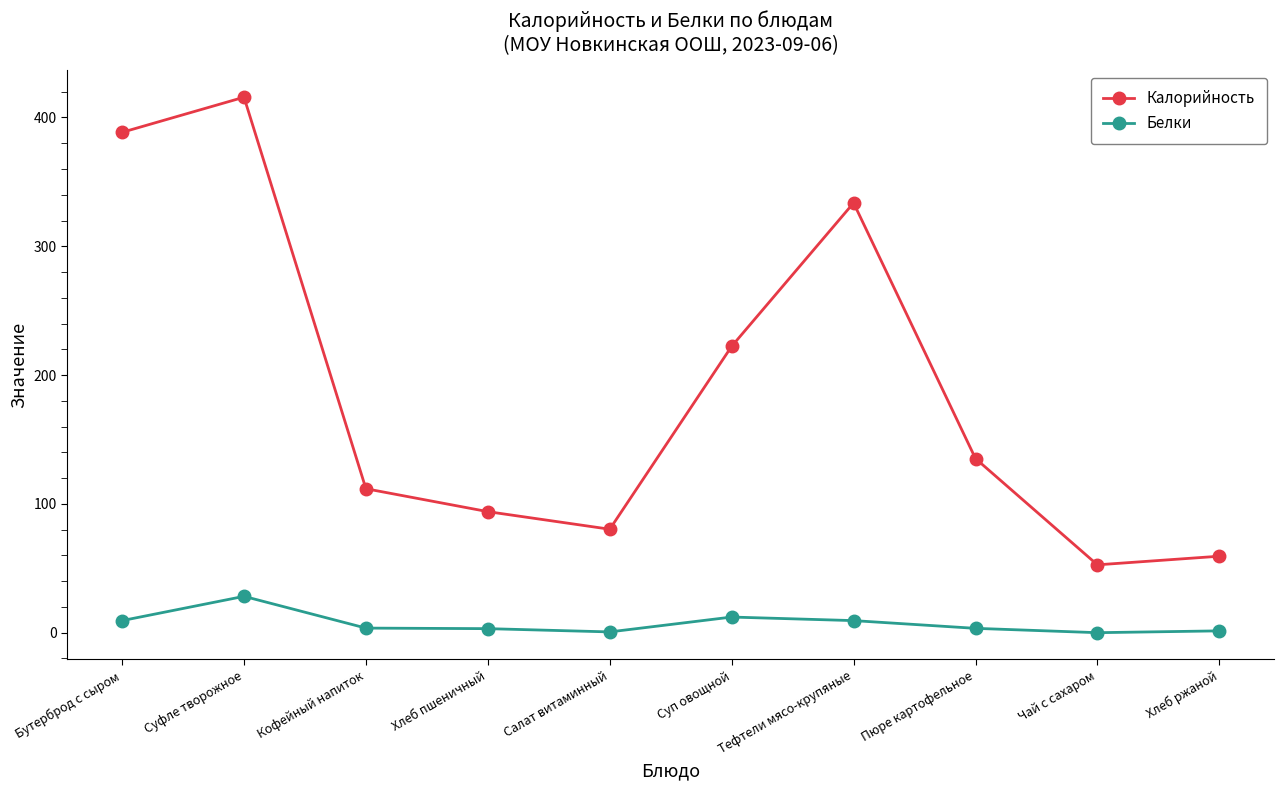

What is the sum of the Белки values at Хлеб пшеничный and Салат витаминный?

3.8